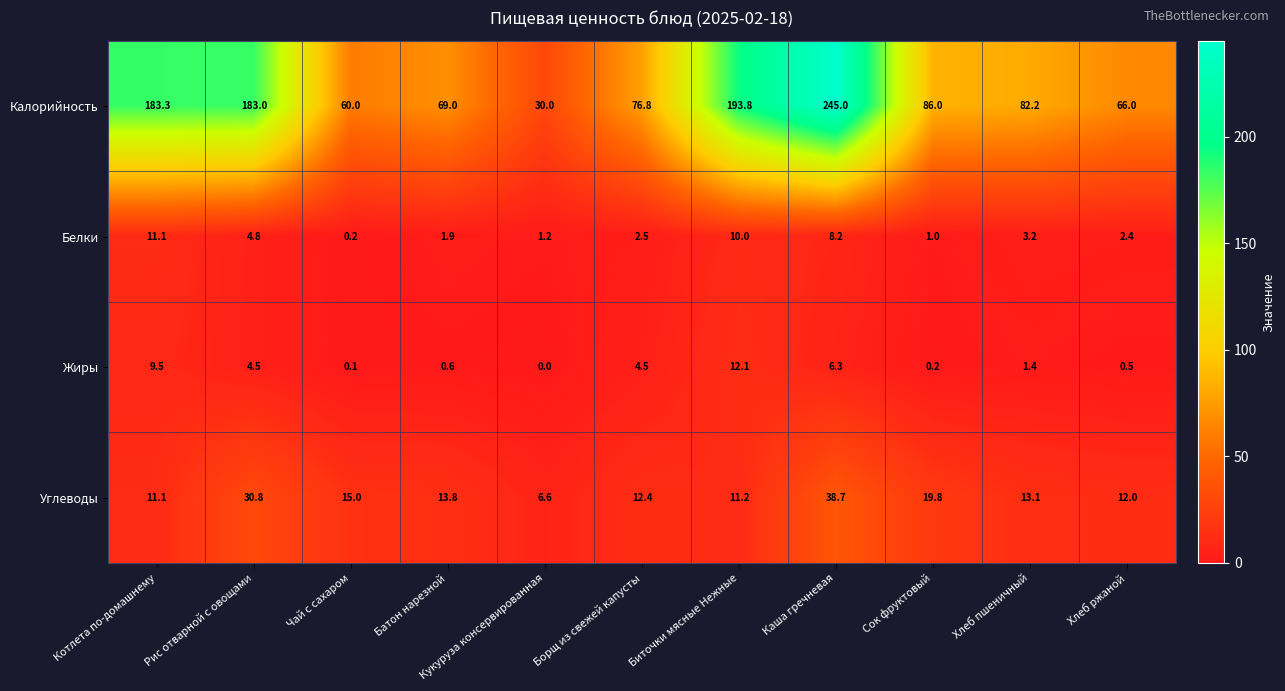

How many data points does each series have?

11